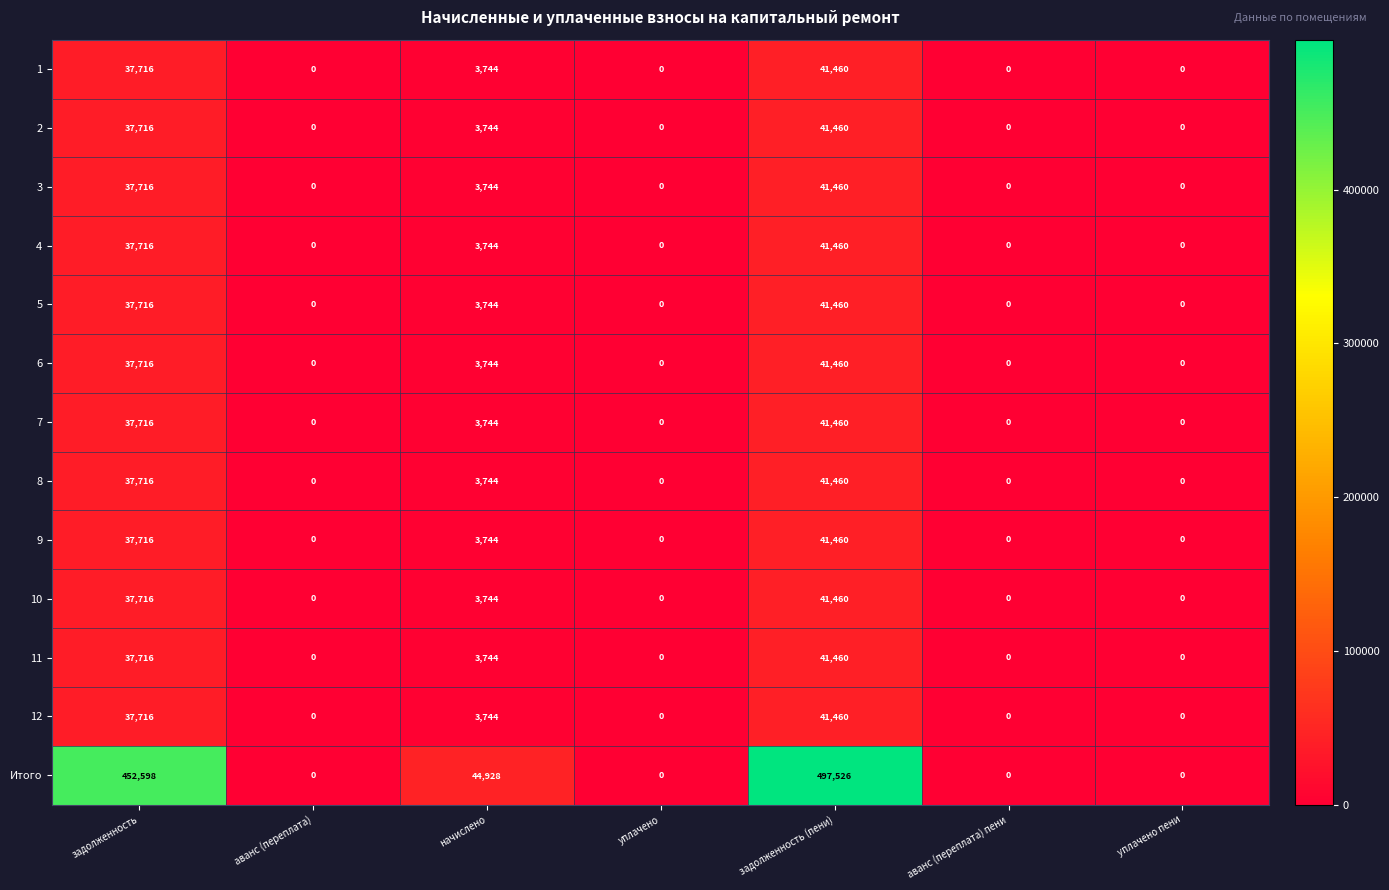

The value of 9 at аванс (переплата) is 0. True or false?

True